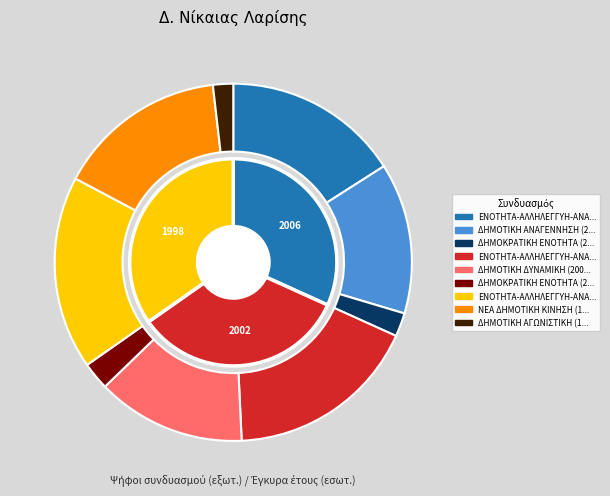

How many slices are in this pie chart?

9